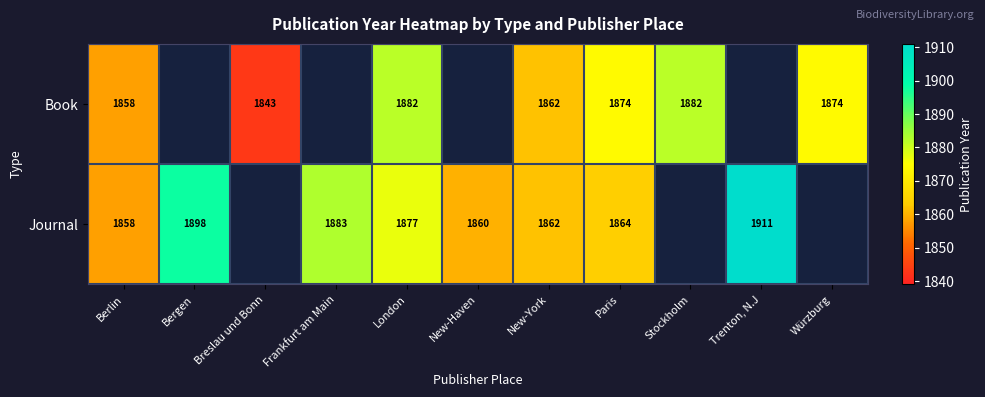

At which category is the sum across all series the highest?

London